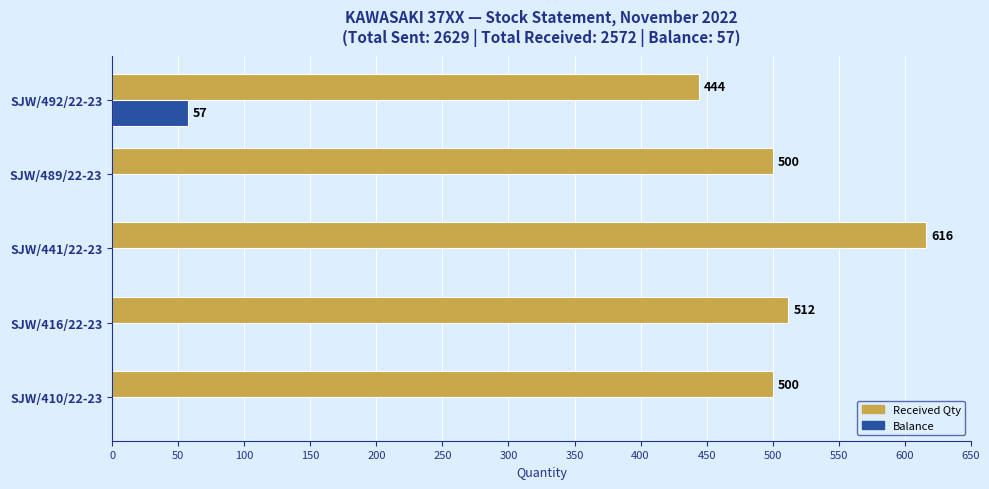

Where is Received Qty nearest to the value 530?

SJW/416/22-23